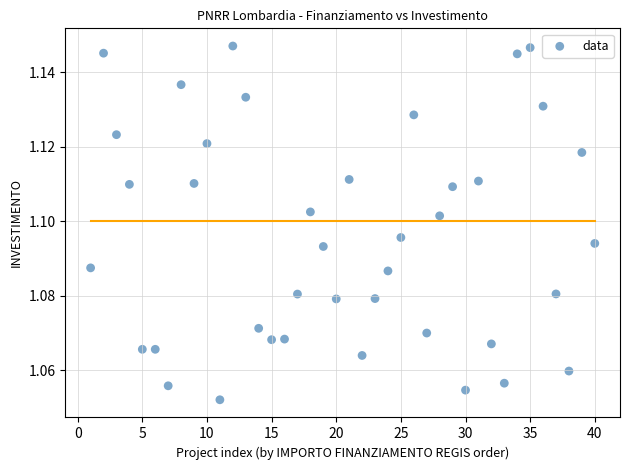

What is the range of X values (max minus min)?

39.0